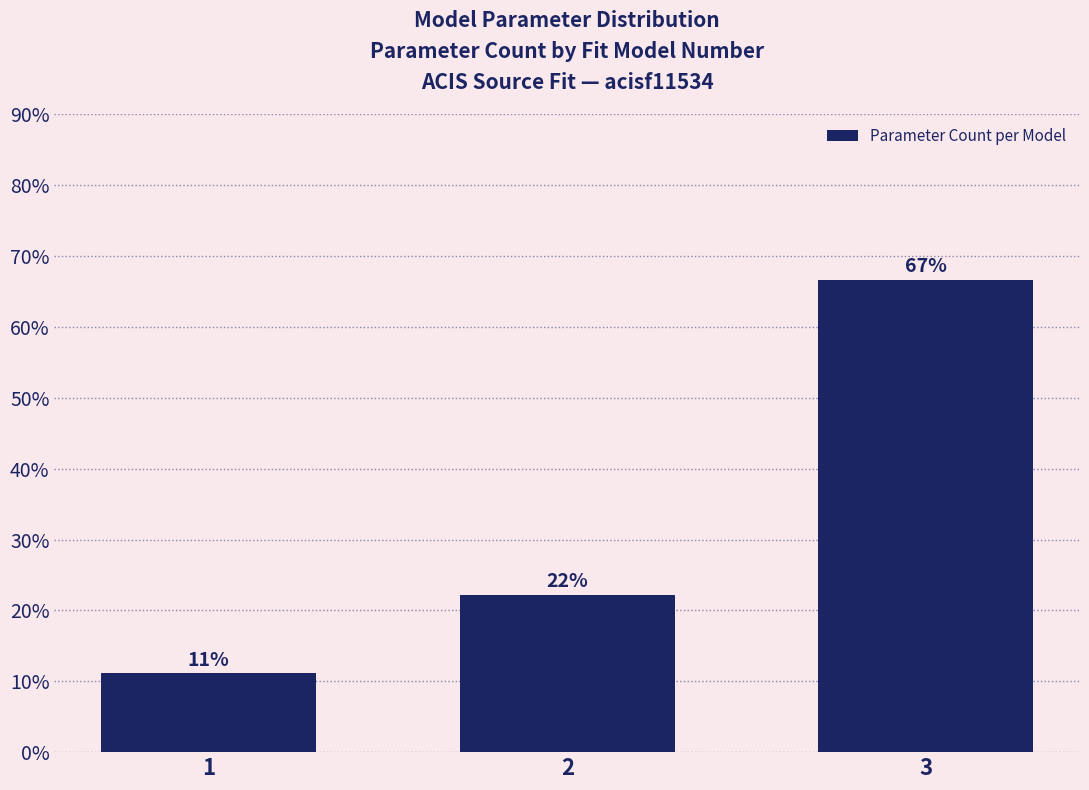

Are the bars horizontal?

No